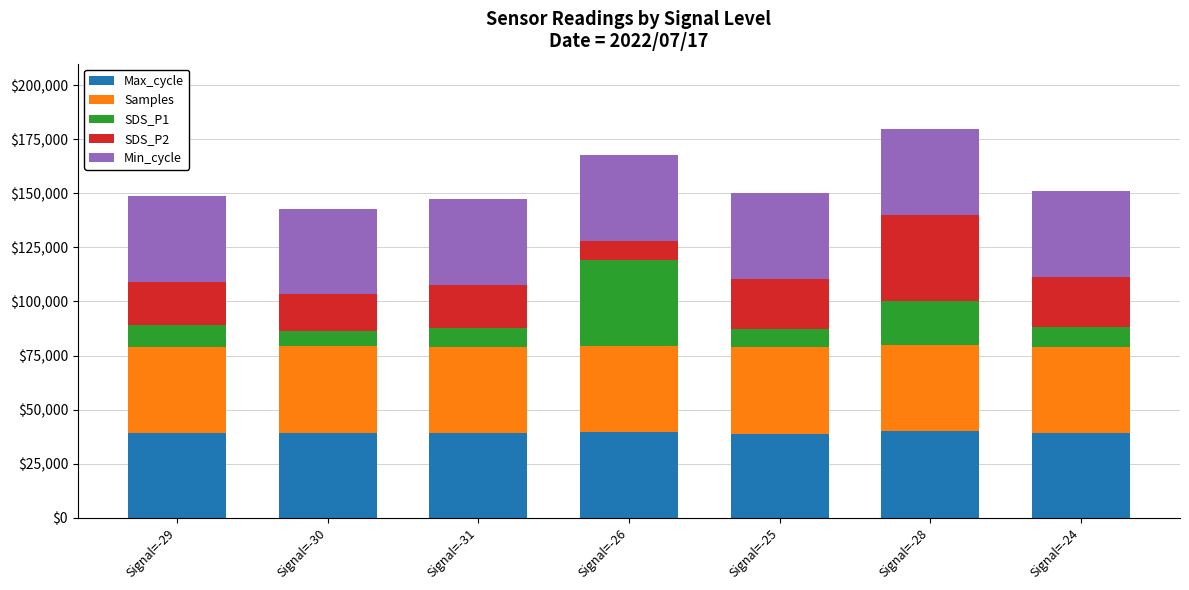

What is the total value across all series at Signal=-29?

148887.1